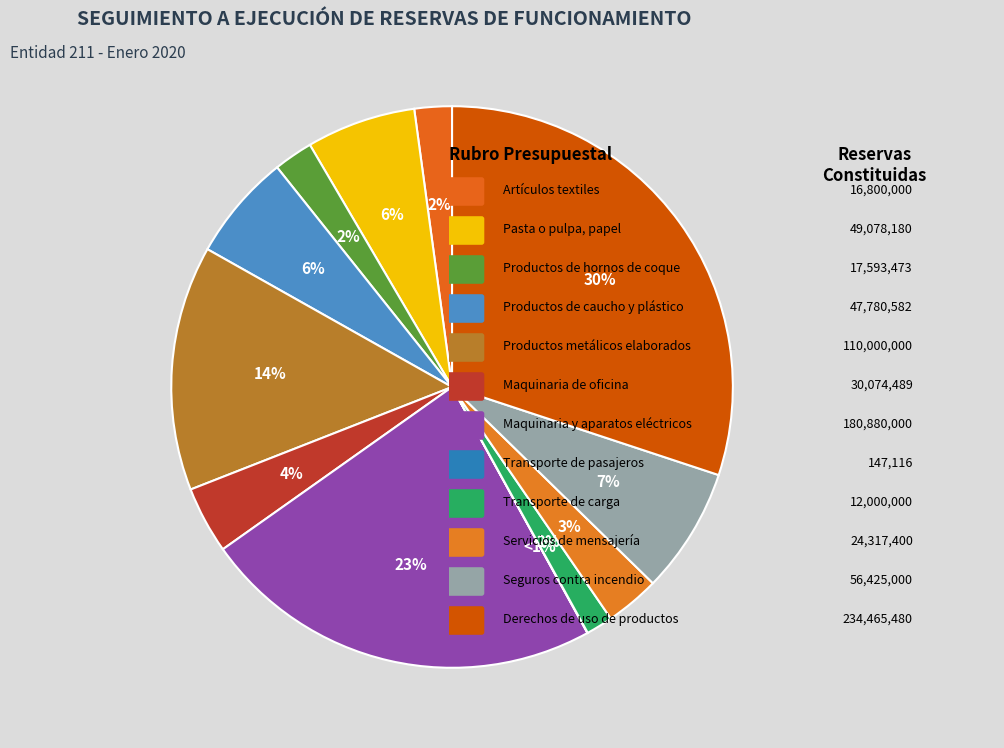

To the nearest percent, what is the combined percentage of Derechos de uso de productos and Productos de hornos de coque?

32%